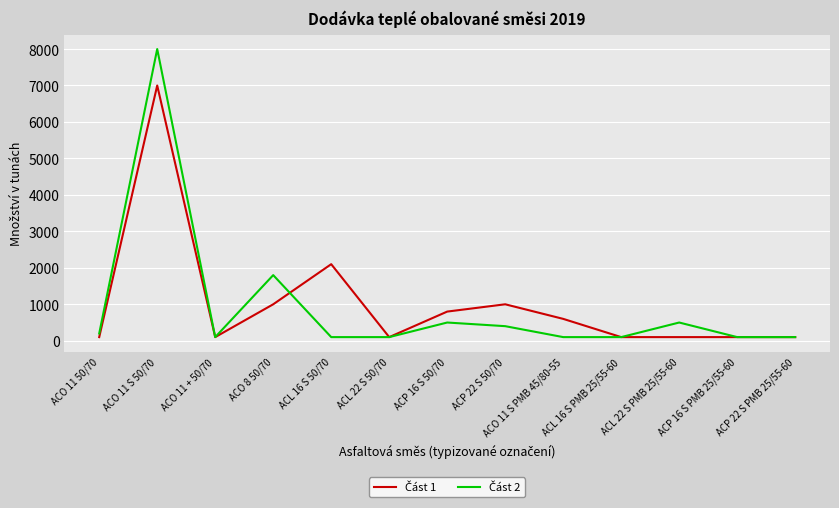

Which label corresponds to the largest value in the chart?

ACO 11 S 50/70